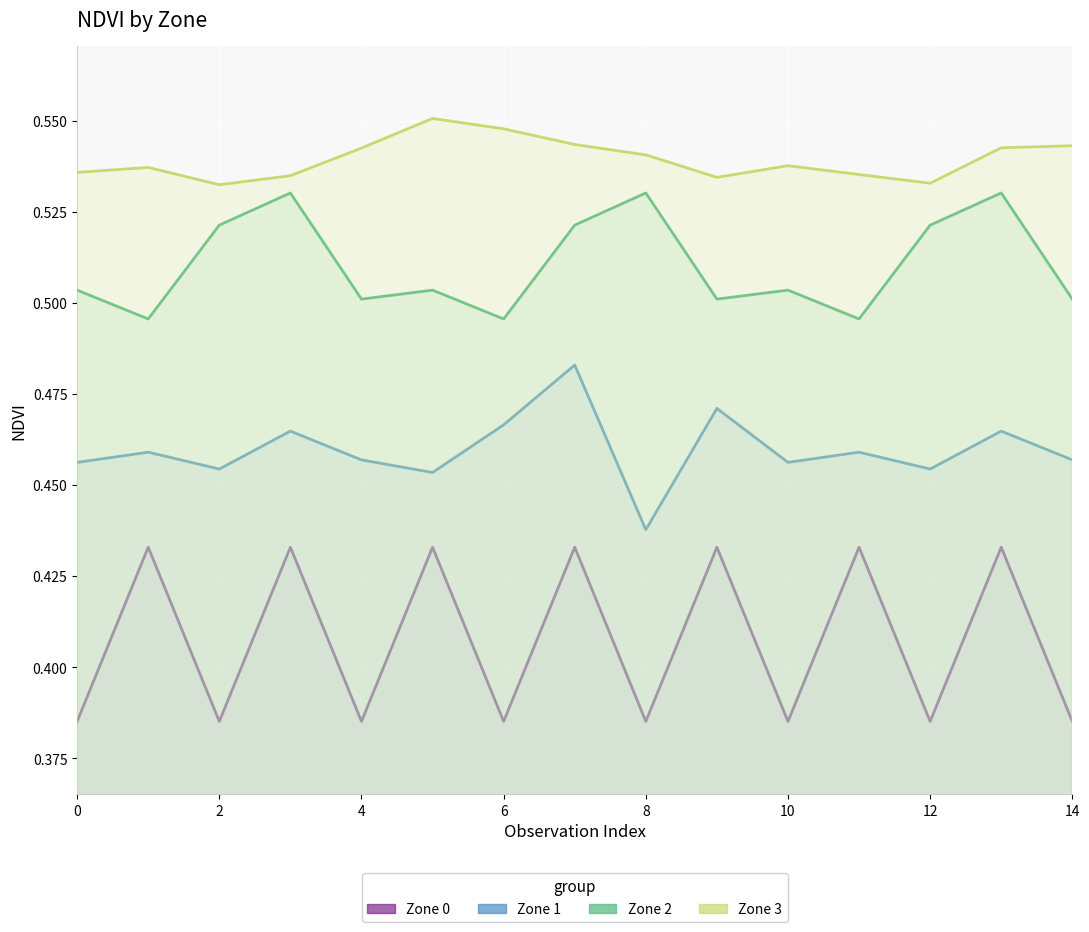

Reading left to right, list all the values displayed in this chart.

Zone 0: 0.4	0.4	0.4	0.4	0.4	0.4	0.4	0.4	0.4	0.4	0.4	0.4	0.4	0.4	0.4
Zone 1: 0.5	0.5	0.5	0.5	0.5	0.5	0.5	0.5	0.4	0.5	0.5	0.5	0.5	0.5	0.5
Zone 2: 0.5	0.5	0.5	0.5	0.5	0.5	0.5	0.5	0.5	0.5	0.5	0.5	0.5	0.5	0.5
Zone 3: 0.5	0.5	0.5	0.5	0.5	0.6	0.5	0.5	0.5	0.5	0.5	0.5	0.5	0.5	0.5